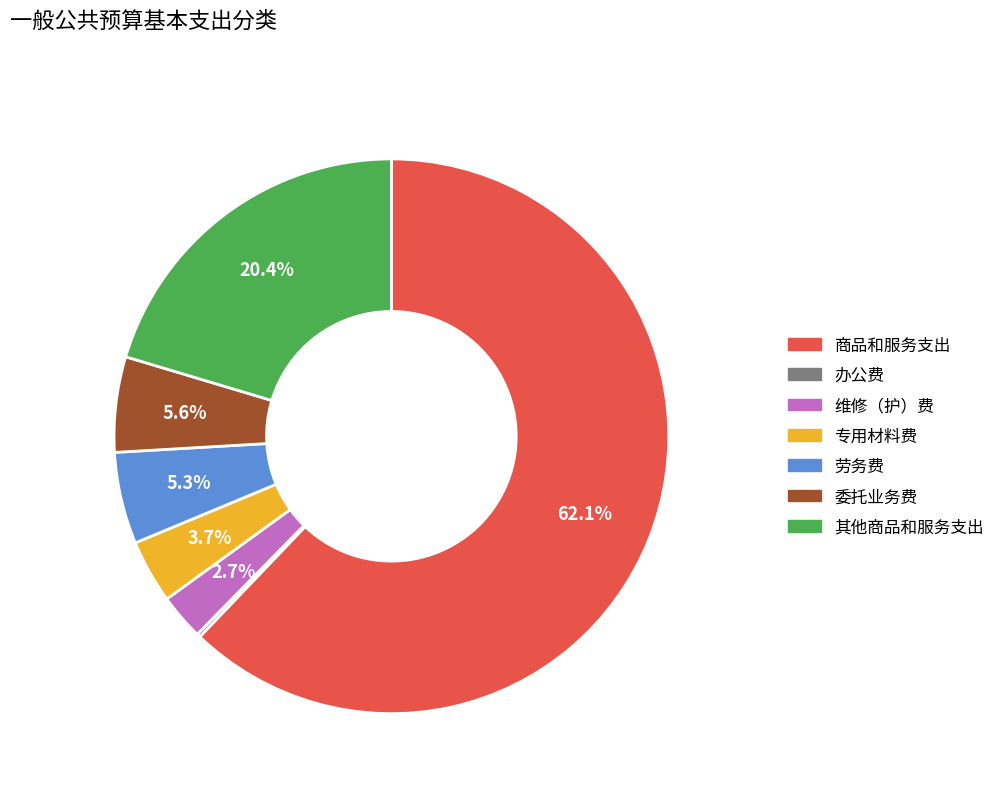

What percentage is NOT represented by 商品和服务支出?

37.9%